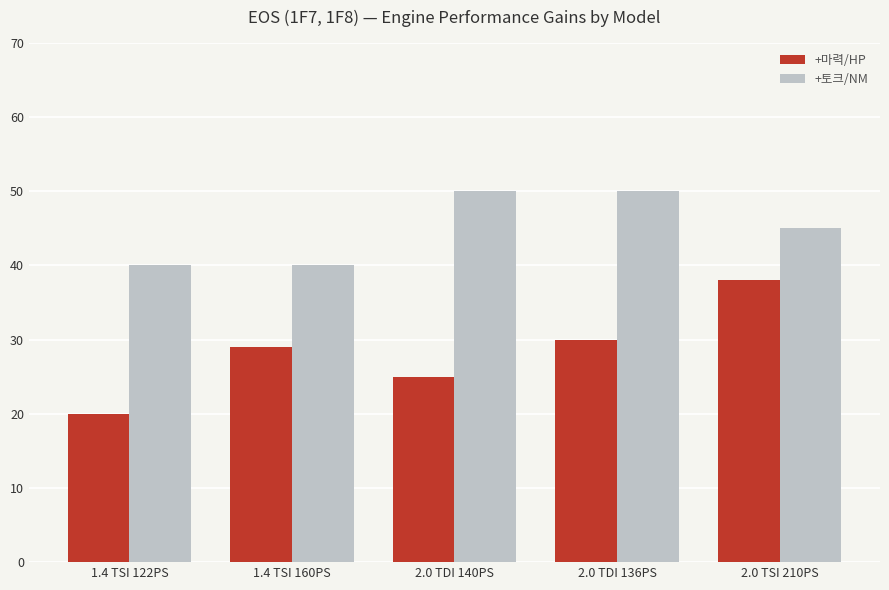

Where is +토크/NM nearest to the value 45?

2.0 TSI 210PS